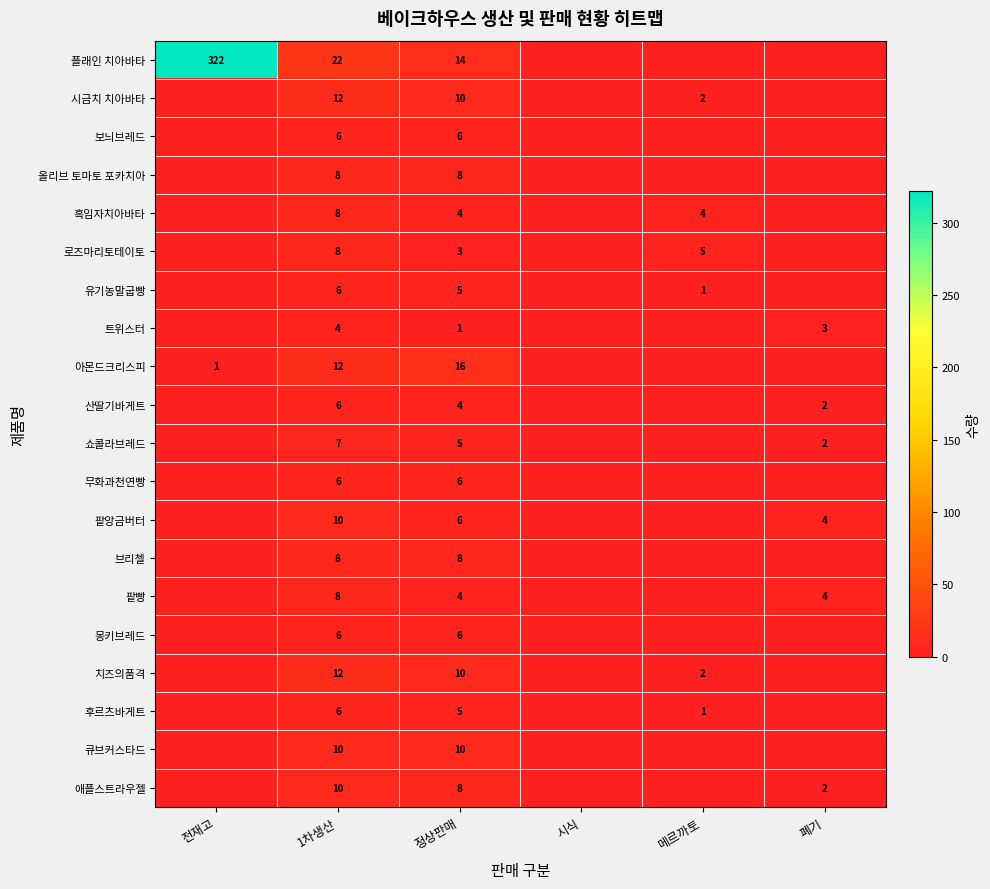

What is the spread (max minus min) of values at 정상판매?

15